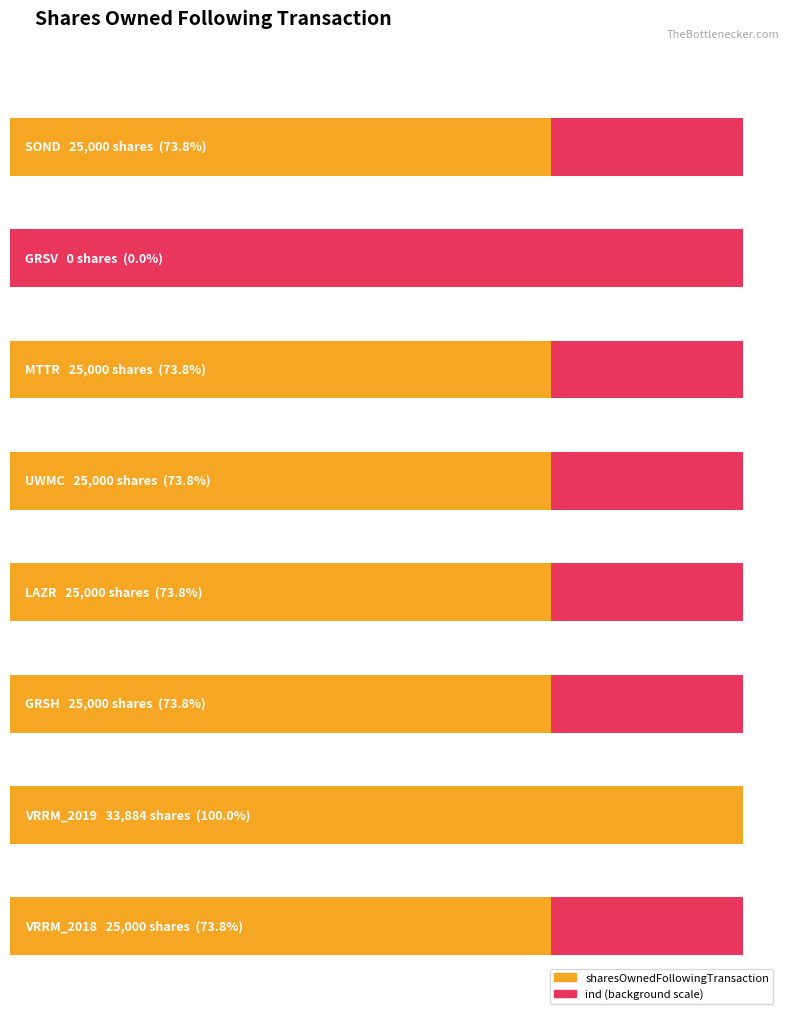

List the labels in order of value, smallest first.

GRSV, SOND, MTTR, UWMC, LAZR, GRSH, VRRM_2018, VRRM_2019